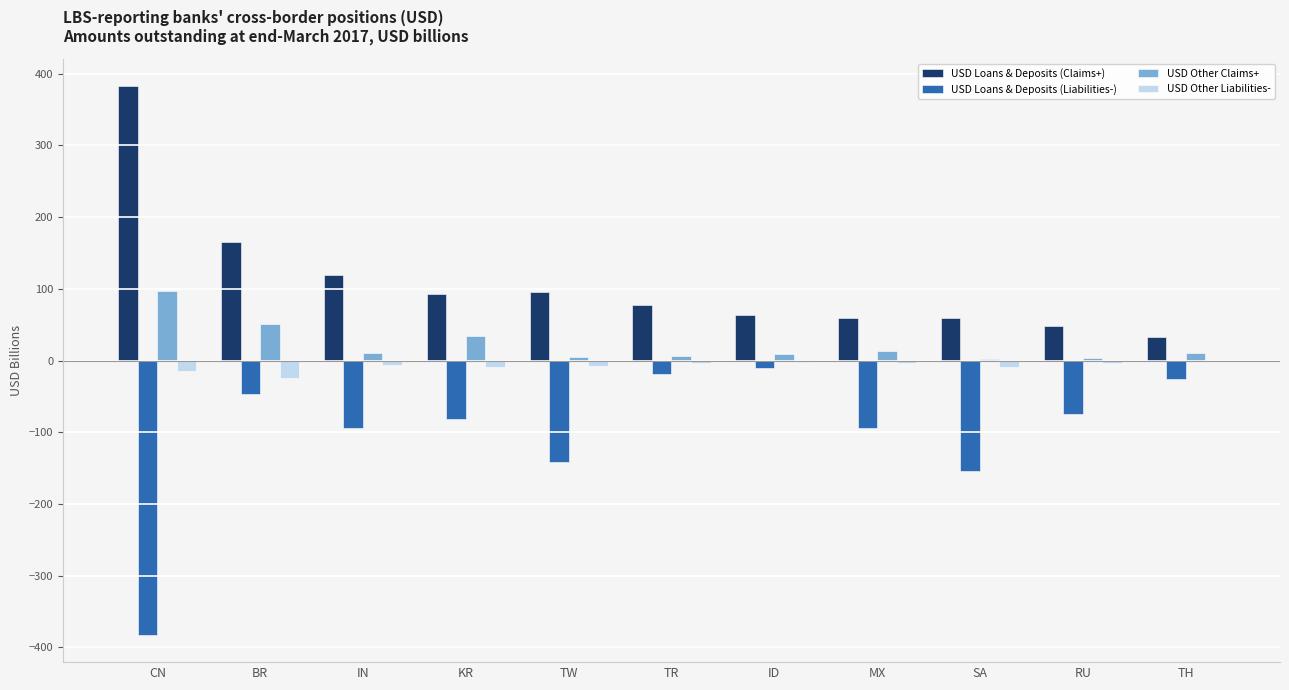

At which label is USD Loans & Deposits (Claims+) closest to 208?

BR